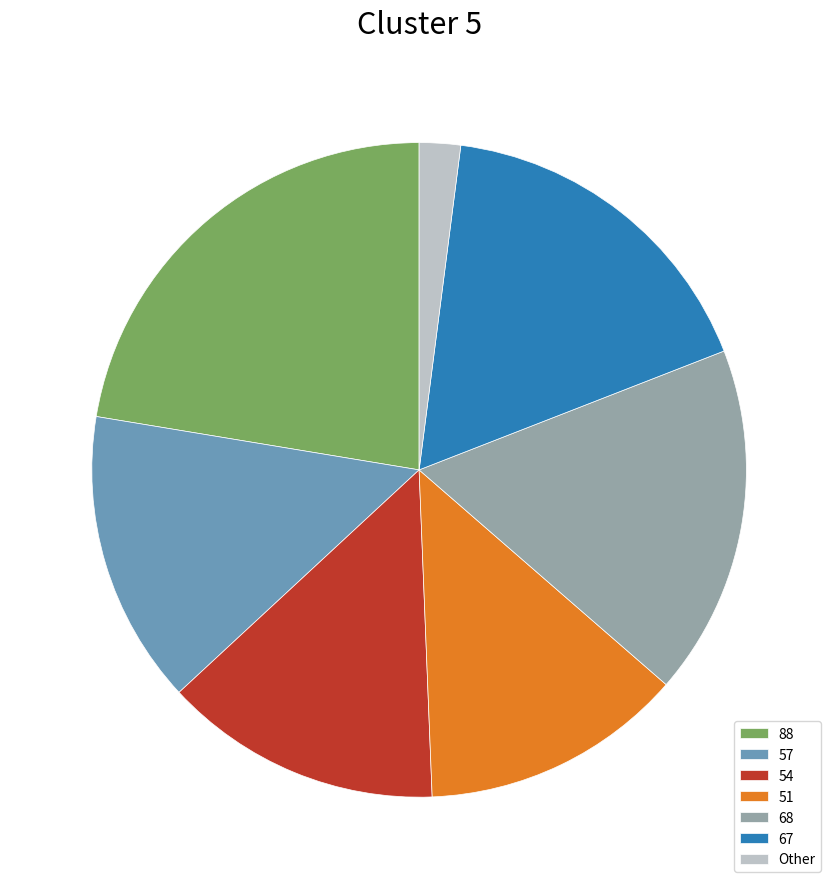

What is the largest slice in the pie chart?

88